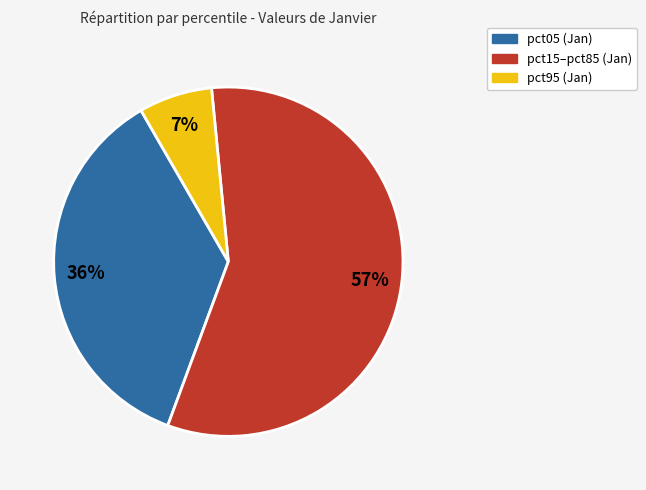

To the nearest percent, what is the difference between the largest and smallest slice percentages?

50%